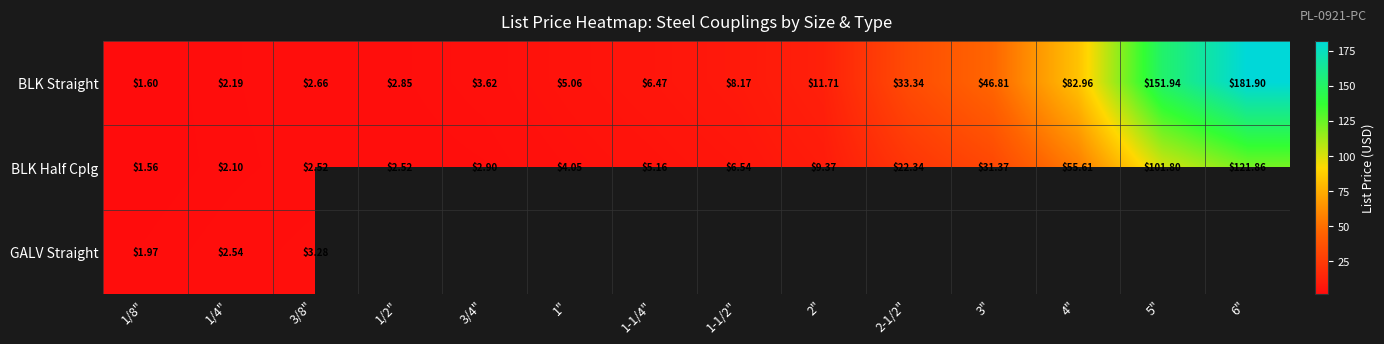

At 3/8", list the series in order from largest to smallest.

GALV Straight, BLK Straight, BLK Half Cplg